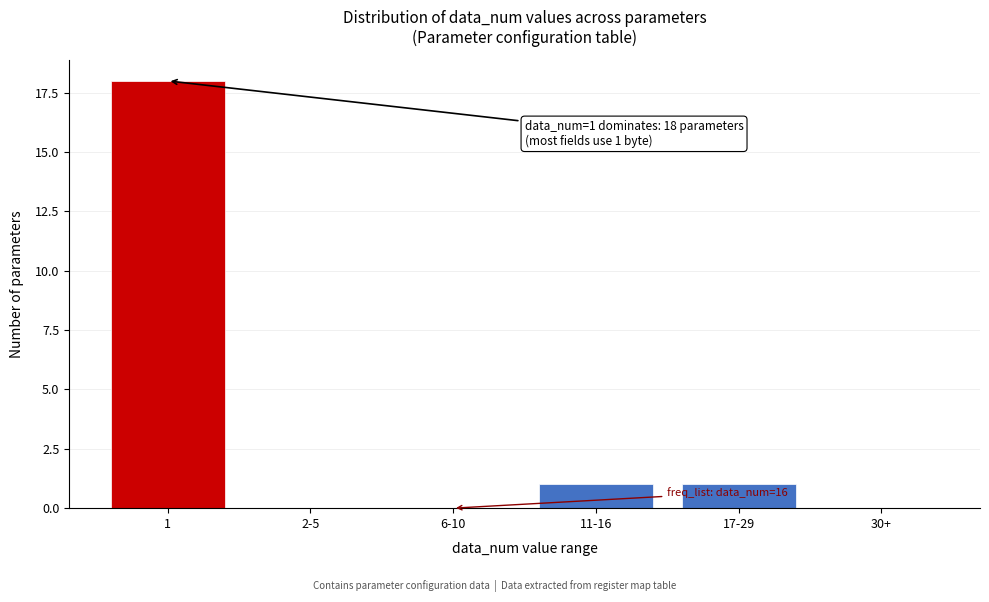

Reading left to right, what are all the values shown in this chart?

1=18	2-5=0	6-10=0	11-16=1	17-29=1	30+=0